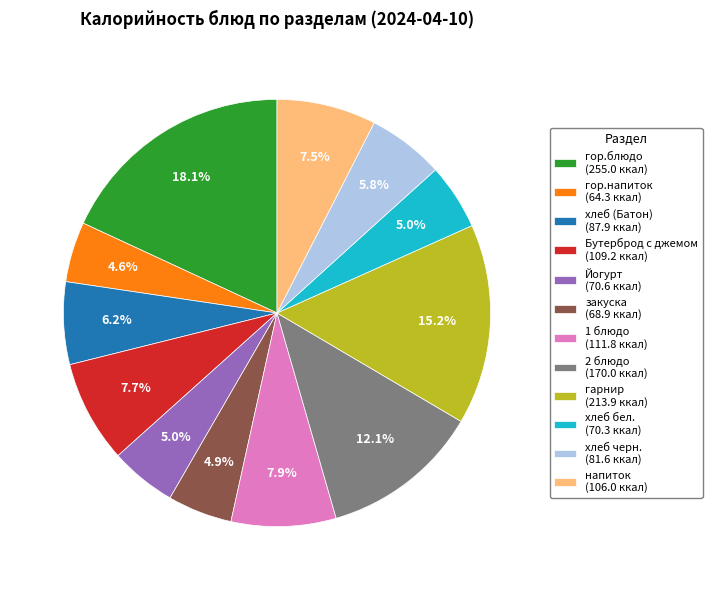

Combined, what portion of the pie is гор.блюдо (255.0 ккал) and закуска (68.9 ккал)?

23.0%